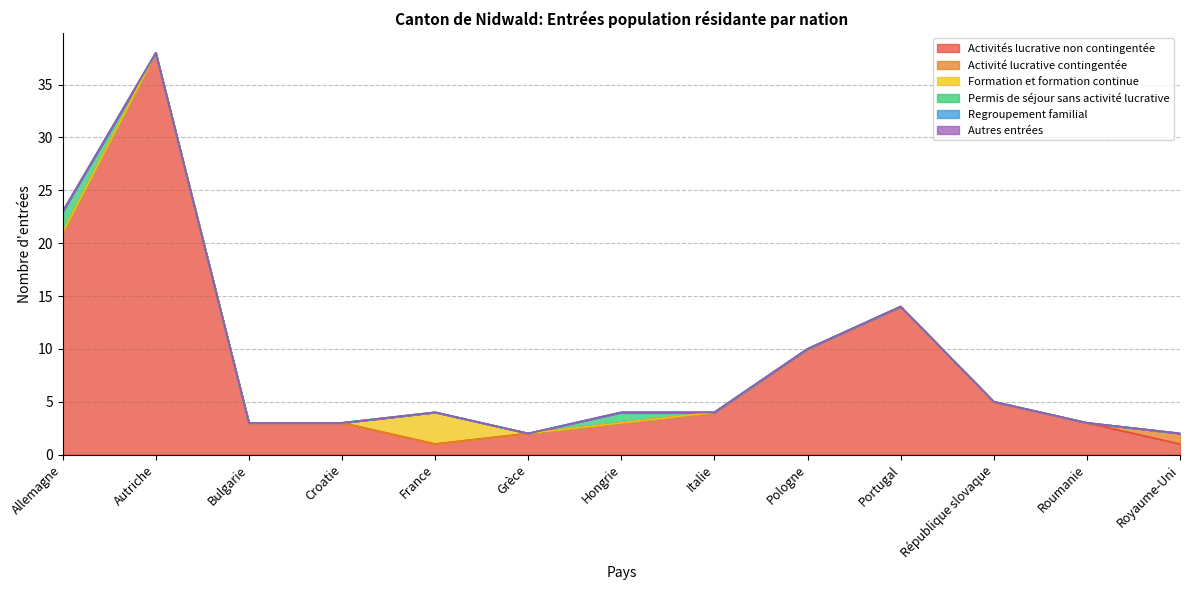

What is the difference between the highest and lowest values at Roumanie?

3